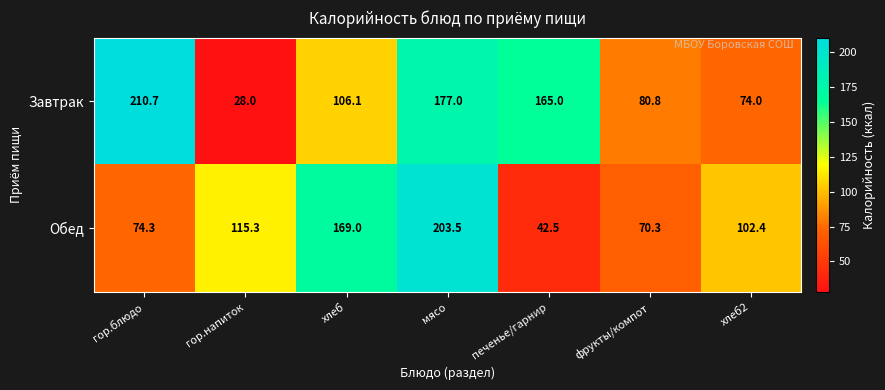

Where is Завтрак nearest to the value 119?

хлеб